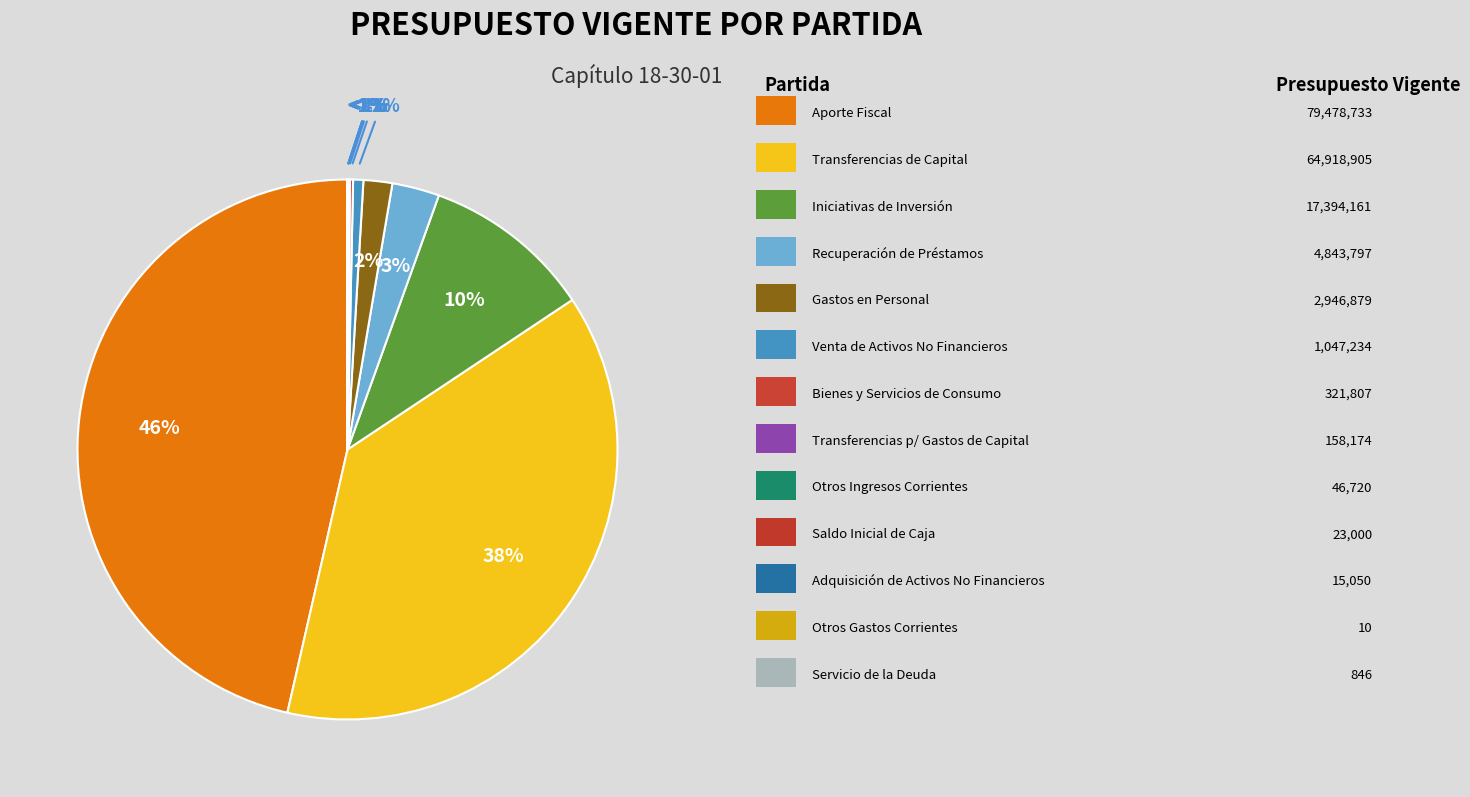

How many segments does this pie chart have?

13